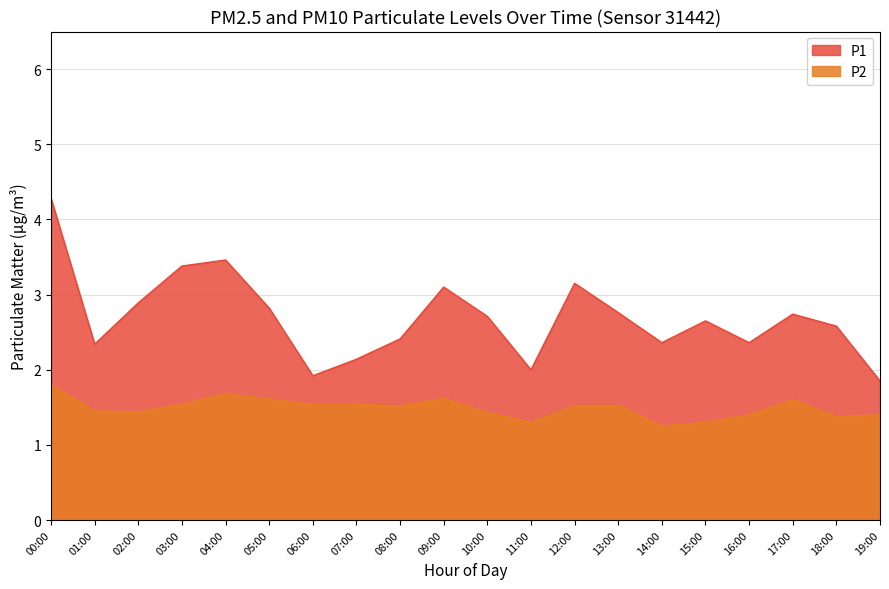

Which series changed the most between 01:00 and 09:00?

P1